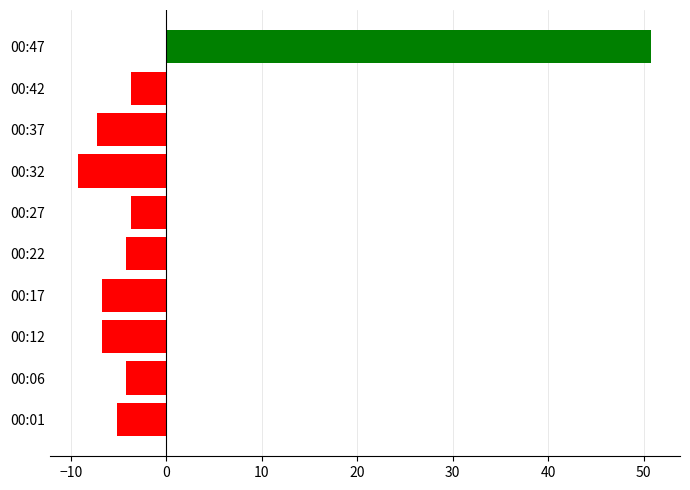

Is it true that the value at 00:17 is -3.1?

False